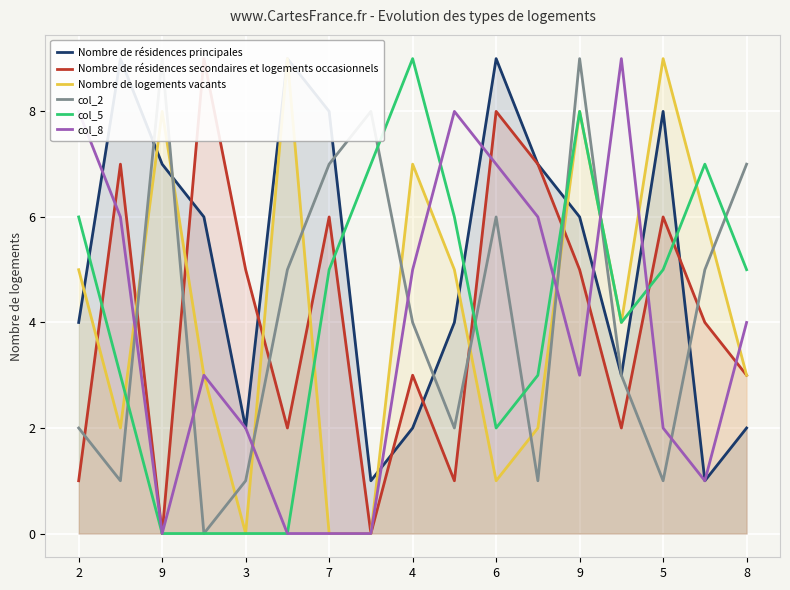

True or false: Nombre de résidences principales and Nombre de résidences secondaires et logements occasionnels intersect in this chart.

True